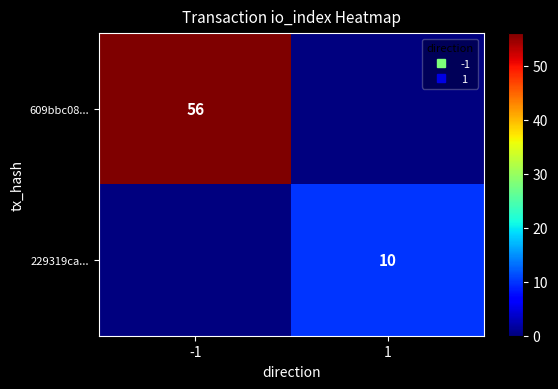

Which series has the largest total across all categories?

609bbc08...